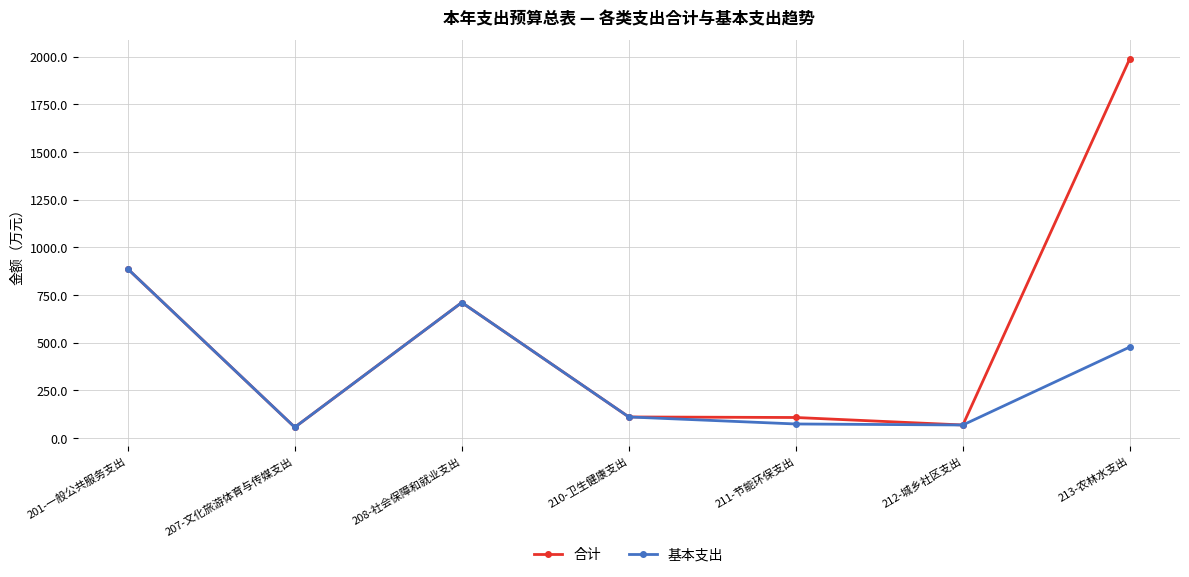

Does the chart display data point markers on the line(s)?

Yes